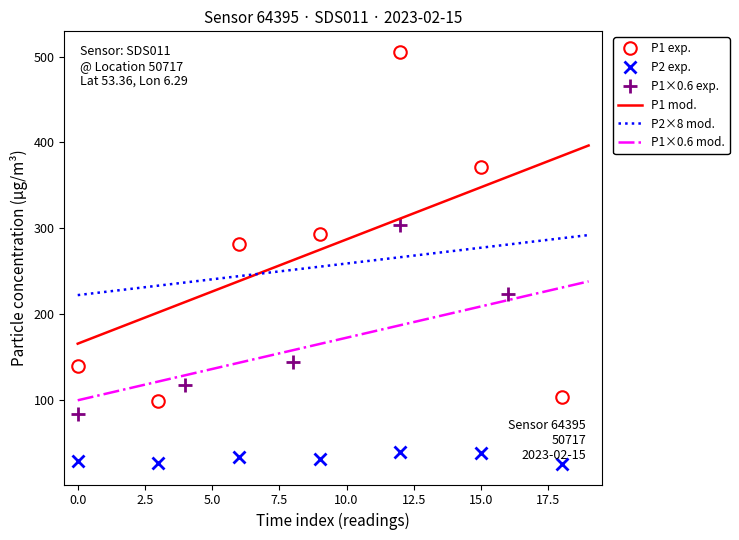

True or false: P2 has a value of 38.8 at 00:41.

True